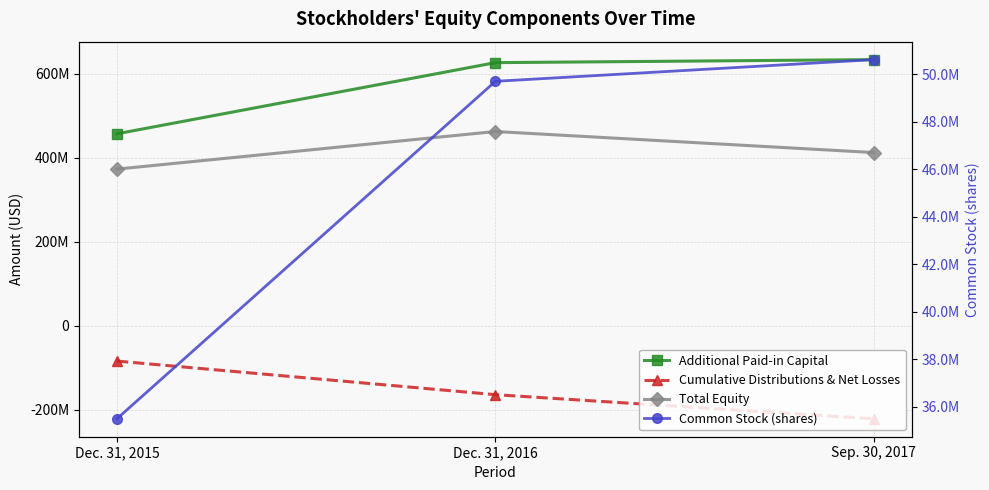

What is the value of the Cumulative Distributions & Net Losses point at the 1st from the left?

-84404930